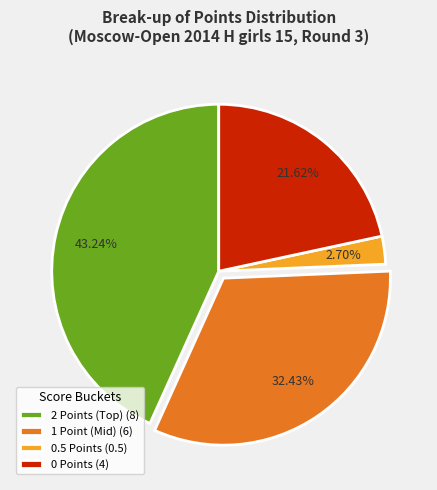

Approximately how many times larger is the value at 1 Point (Mid) (6) compared to 0 Points (4)?

1.5